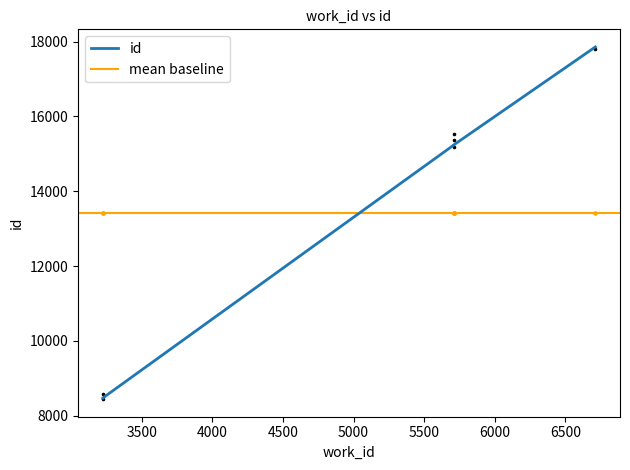

Which has a higher value, 3224 or 5709?

5709